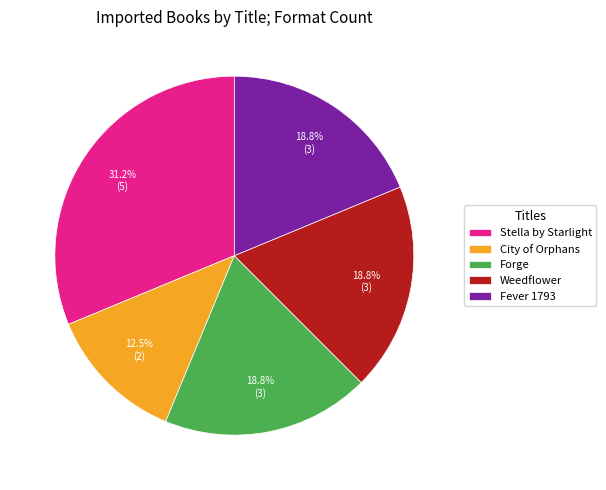

How many segments does this pie chart have?

5